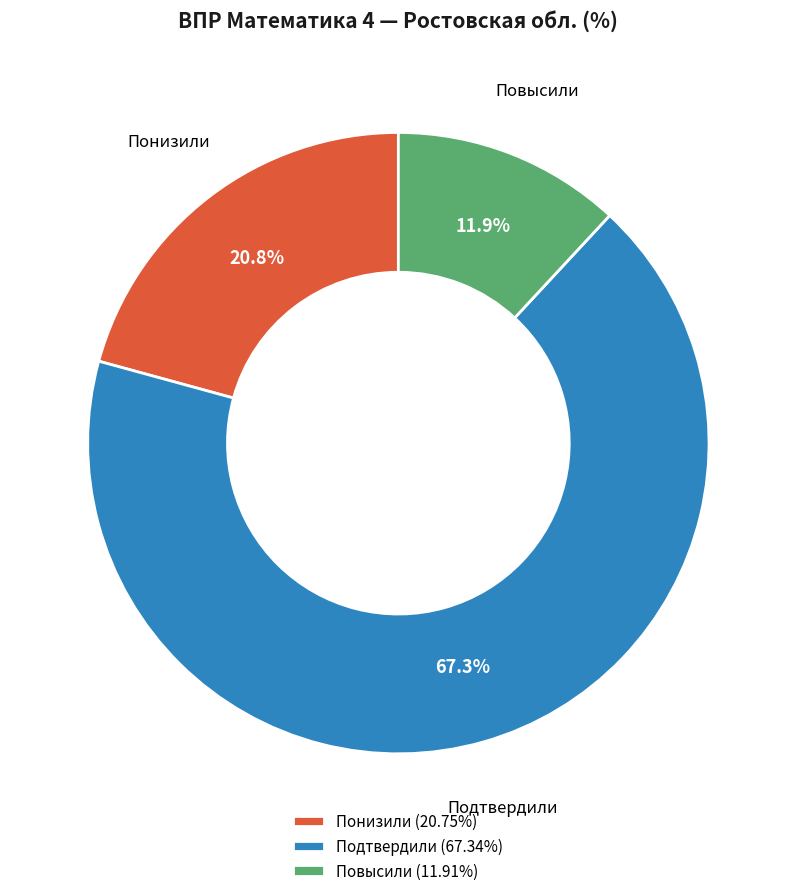

To the nearest percent, what is the average slice percentage?

33%